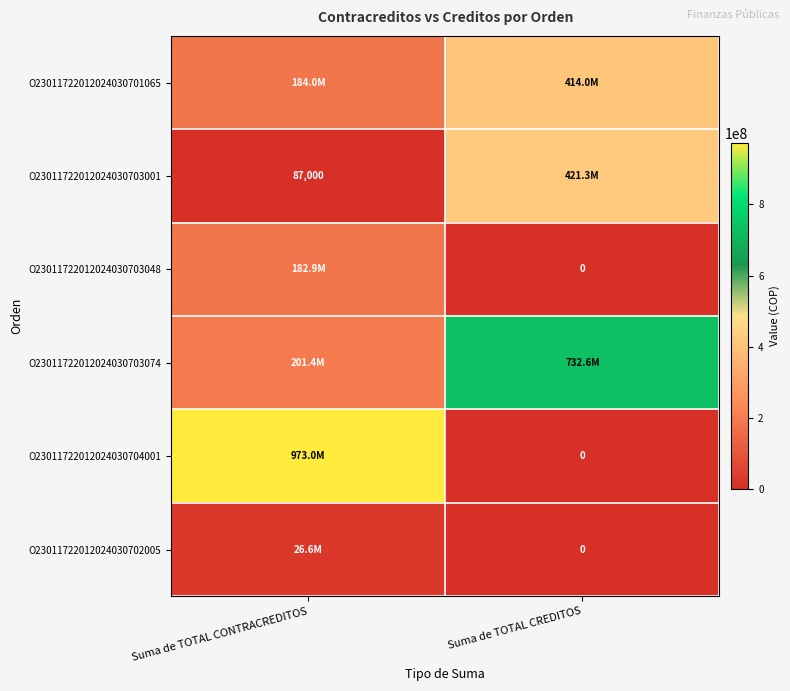

Rank the series at Suma de TOTAL CONTRACREDITOS from lowest to highest value.

O23011722012024030703001, O23011722012024030702005, O23011722012024030703048, O23011722012024030701065, O23011722012024030703074, O23011722012024030704001